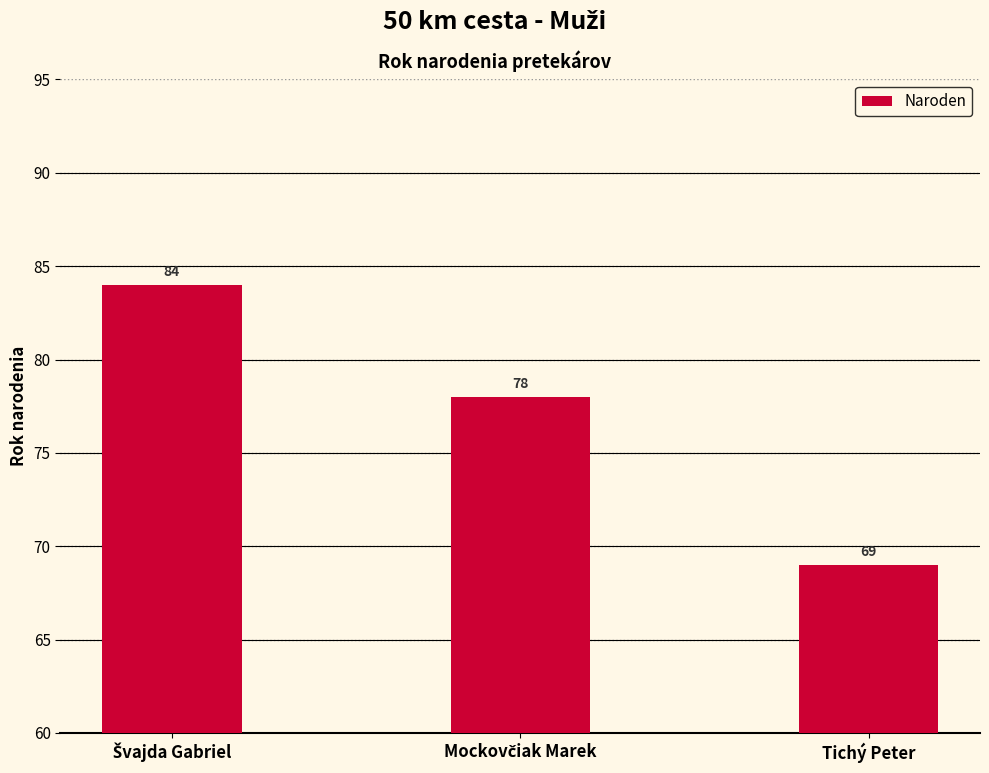

What is the value of the 2nd bar from the left?

78